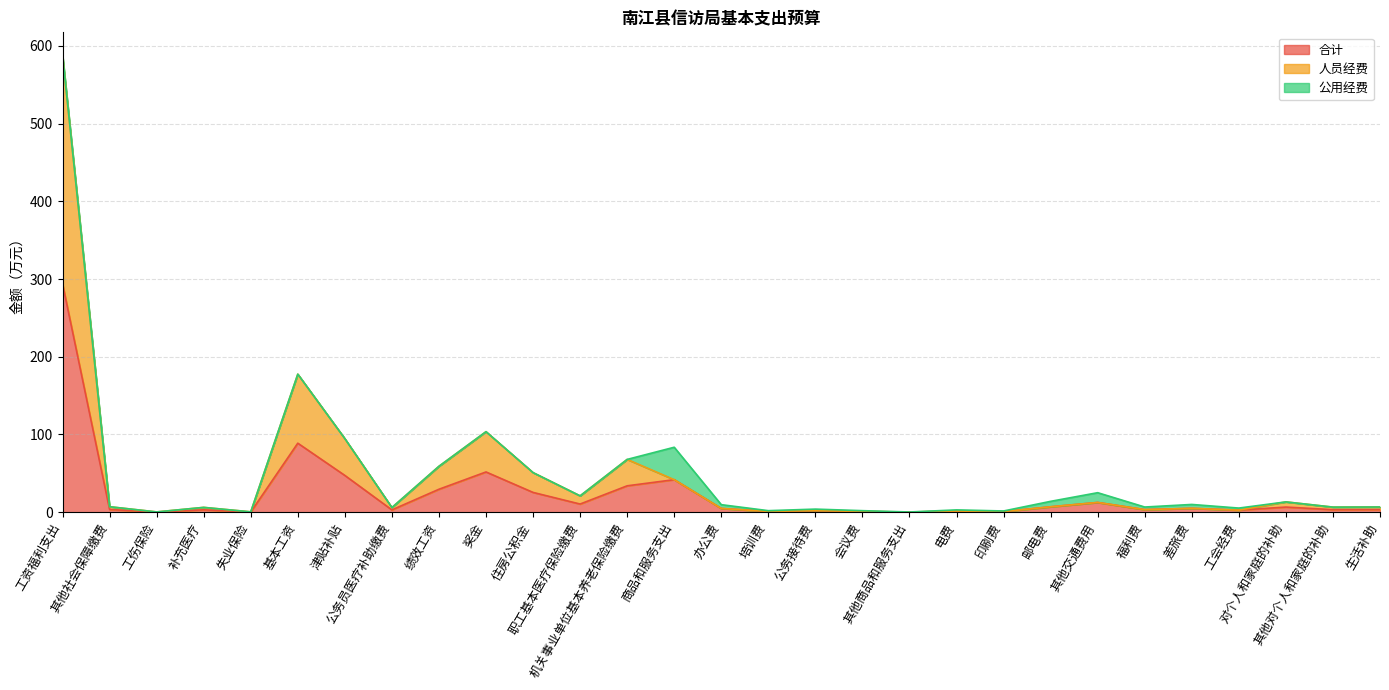

List the labels in order of 人员经费 value, smallest first.

其他商品和服务支出, 工伤保险, 失业保险, 印刷费, 培训费, 会议费, 电费, 公务接待费, 工会经费, 福利费, 办公费, 差旅费, 公务员医疗补助缴费, 补充医疗, 其他对个人和家庭的补助, 生活补助, 邮电费, 其他社会保障缴费, 其他交通费用, 对个人和家庭的补助, 职工基本医疗保险缴费, 商品和服务支出, 住房公积金, 绩效工资, 机关事业单位基本养老保险缴费, 津贴补贴, 奖金, 基本工资, 工资福利支出